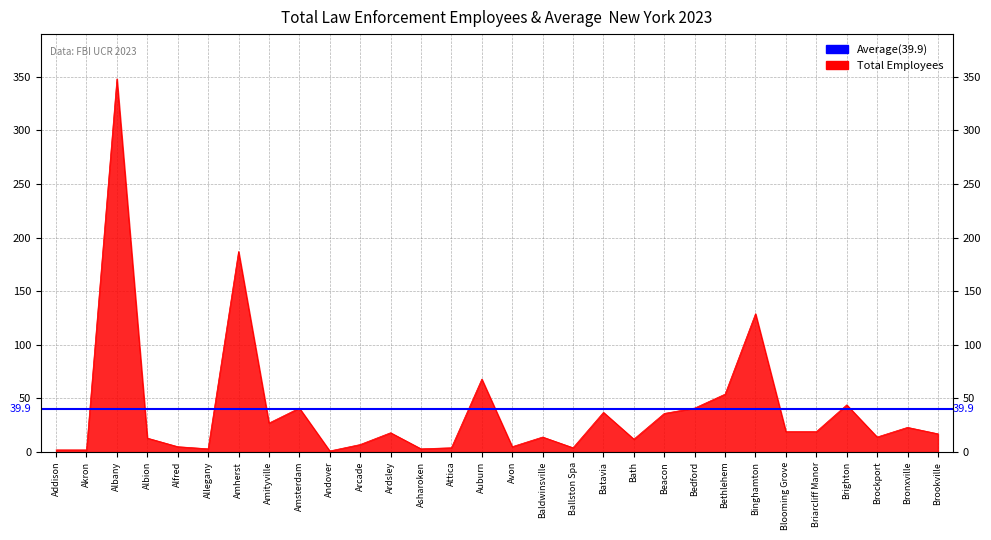

At which category does Total law enforcement employees reach its first local peak?

Albany